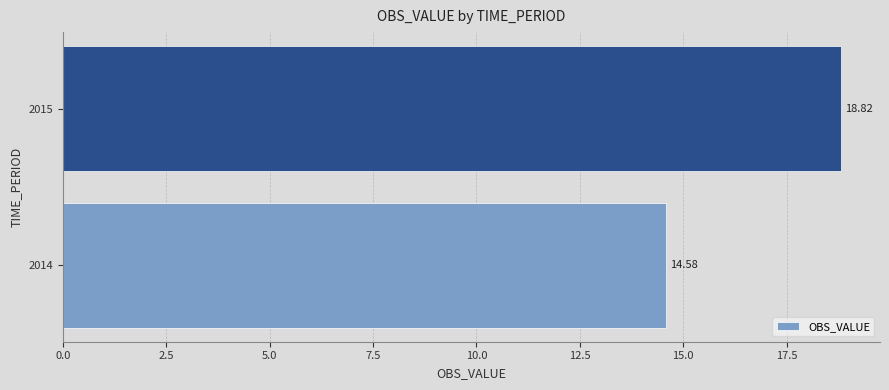

What is the difference between the maximum and minimum values?

4.2